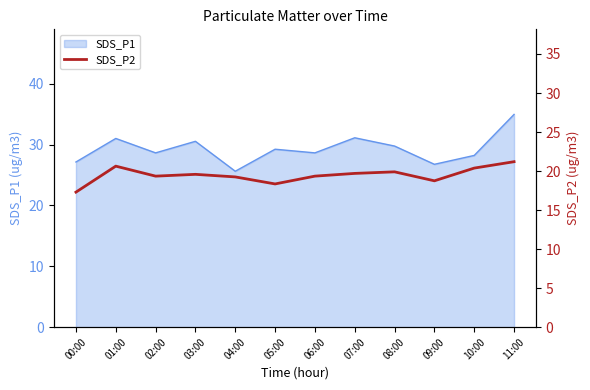

What is the highest value of the SDS_P1 series?

35.0